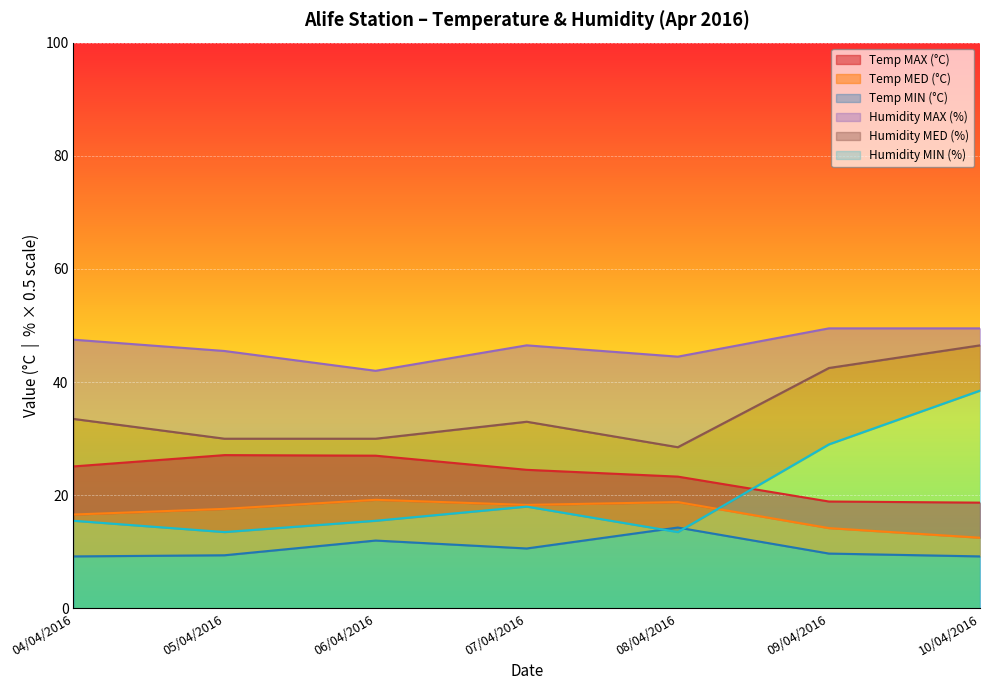

How many lines are shown in the chart?

6